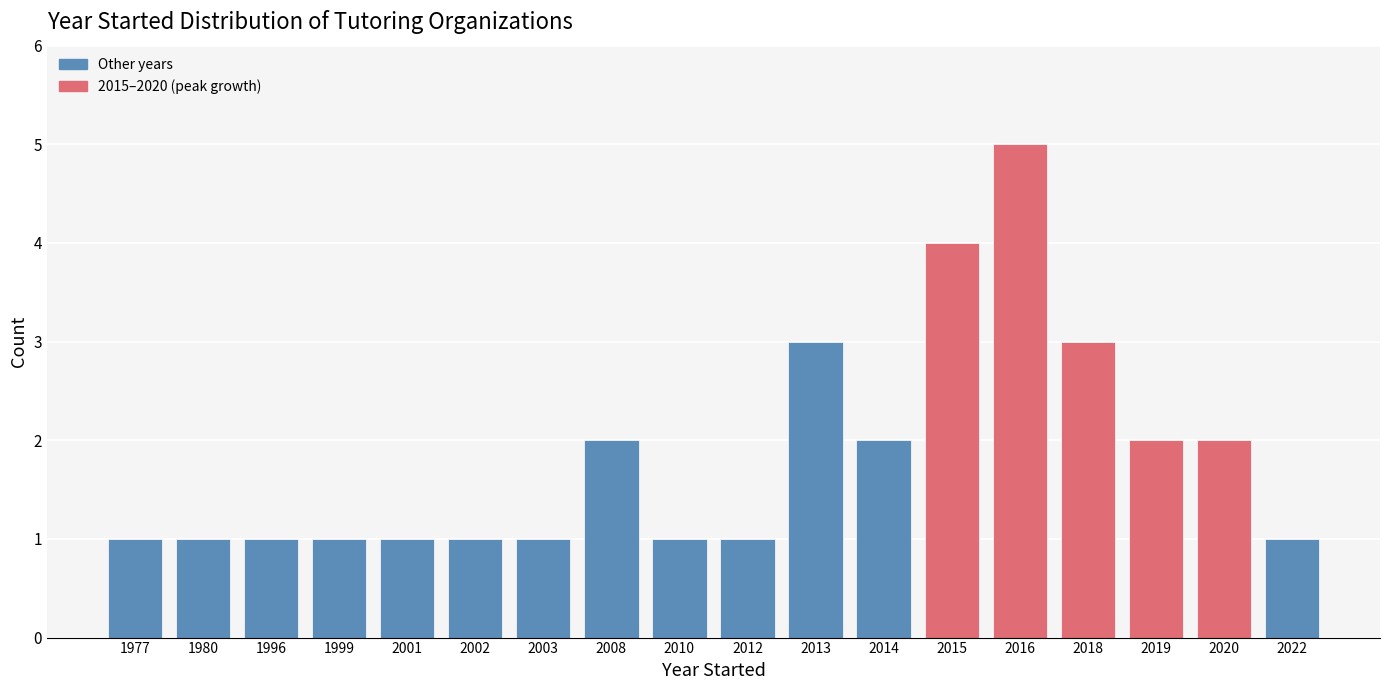

Reading left to right, extract all data points from this chart.

1977=1	1980=1	1996=1	1999=1	2001=1	2002=1	2003=1	2008=2	2010=1	2012=1	2013=3	2014=2	2015=4	2016=5	2018=3	2019=2	2020=2	2022=1